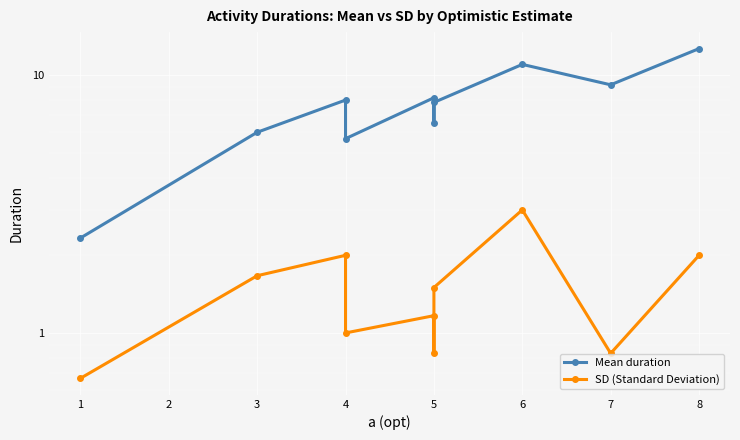

True or false: SD (Standard Deviation) and Mean duration cross at least once.

False